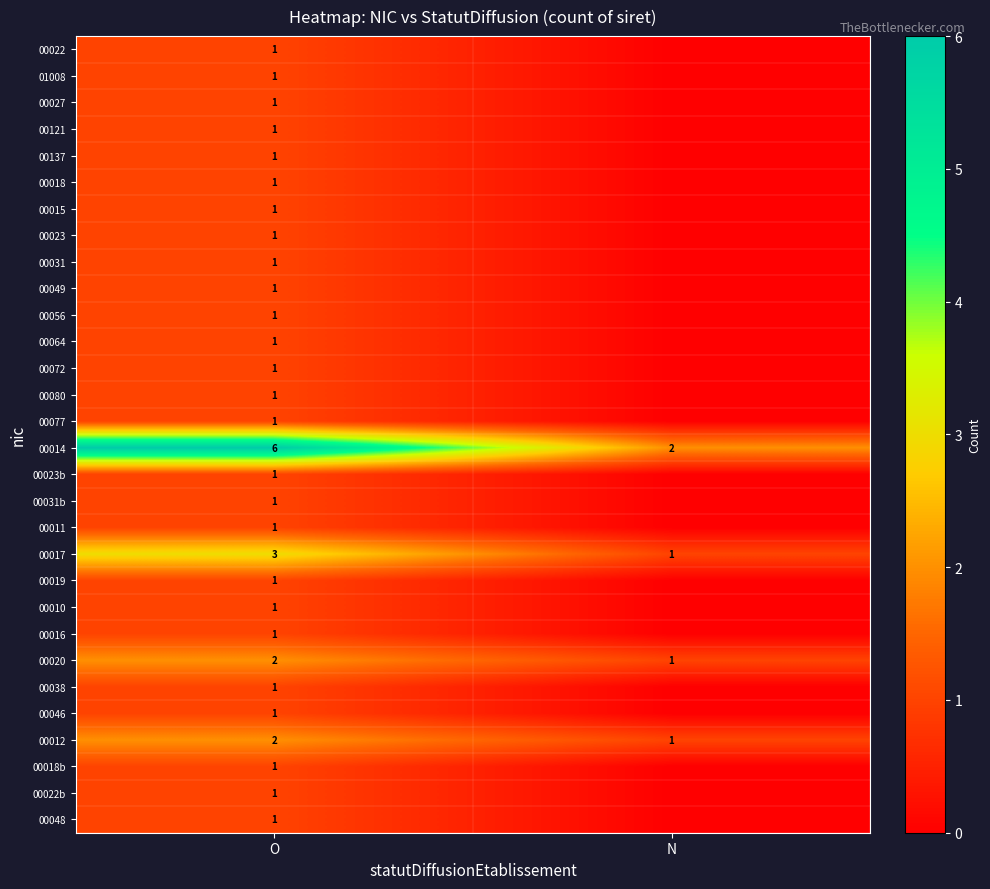

What is the total value across all series at N?

5